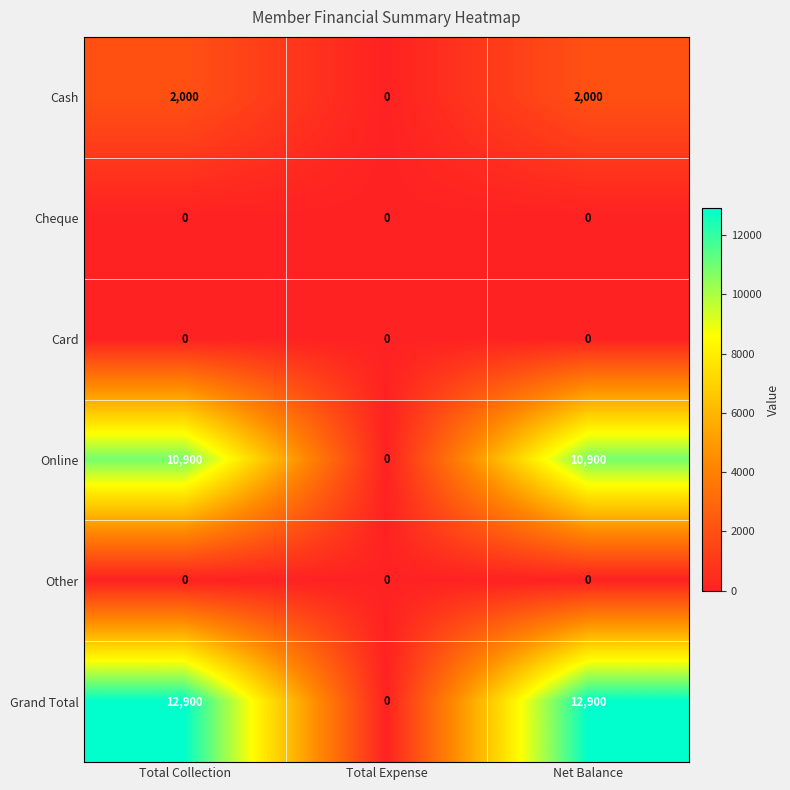

Count the Grand Total values in the range 0 to 12900.

3